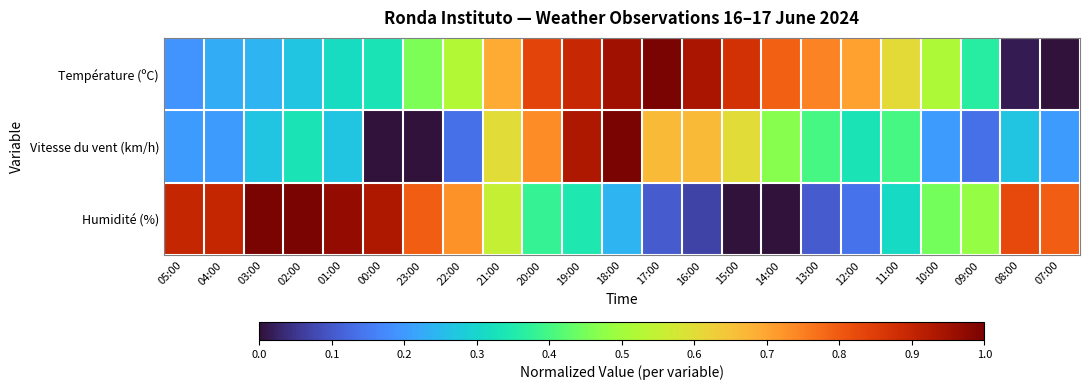

Which series has the widest spread of values?

Humidité (%)